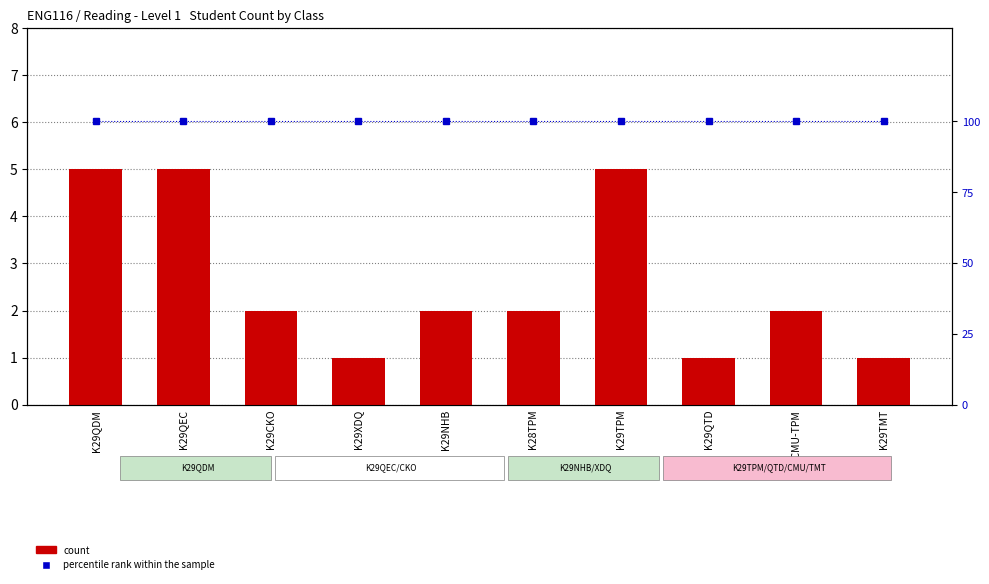

Between K29CKO and K28TPM, which series saw the biggest shift?

count